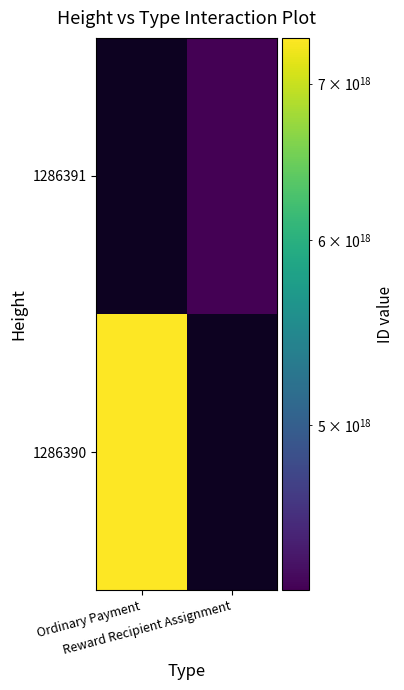

How many distinct data groups are displayed?

2